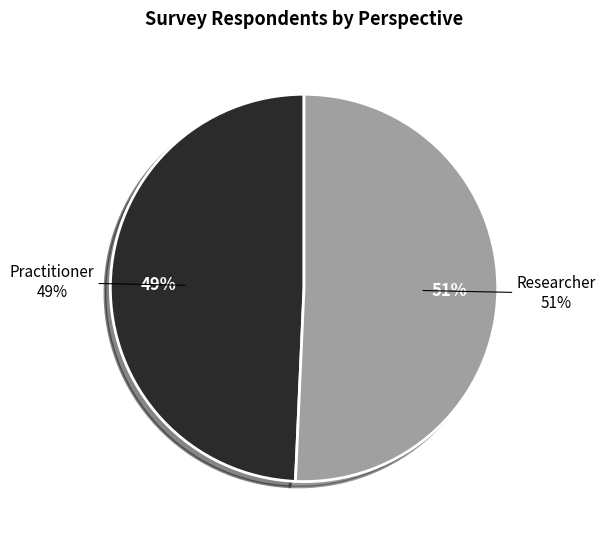

How many slices are in this pie chart?

2